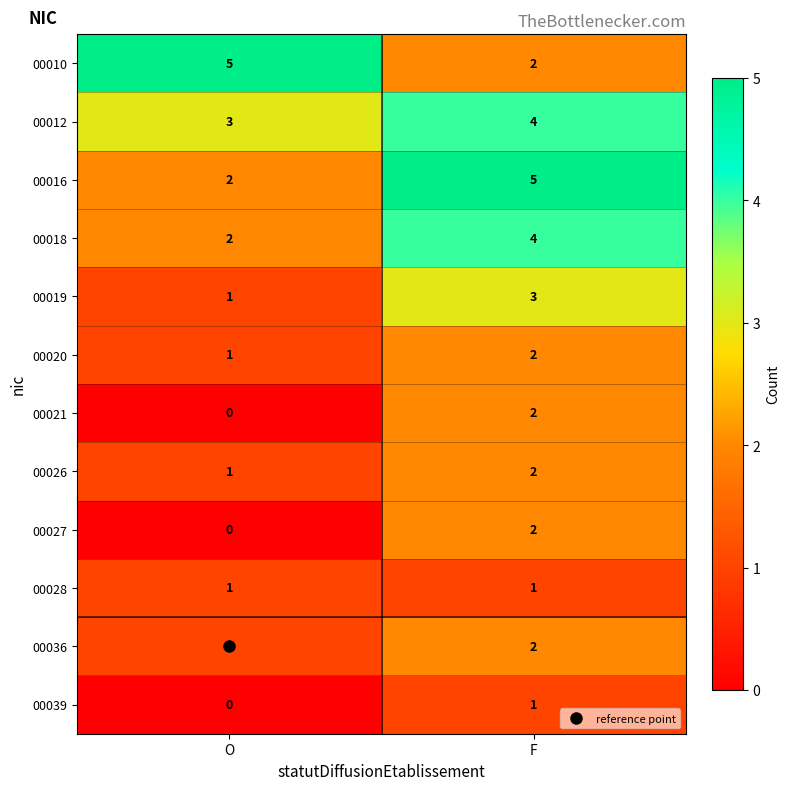

What is the difference between the highest and lowest values at O?

5